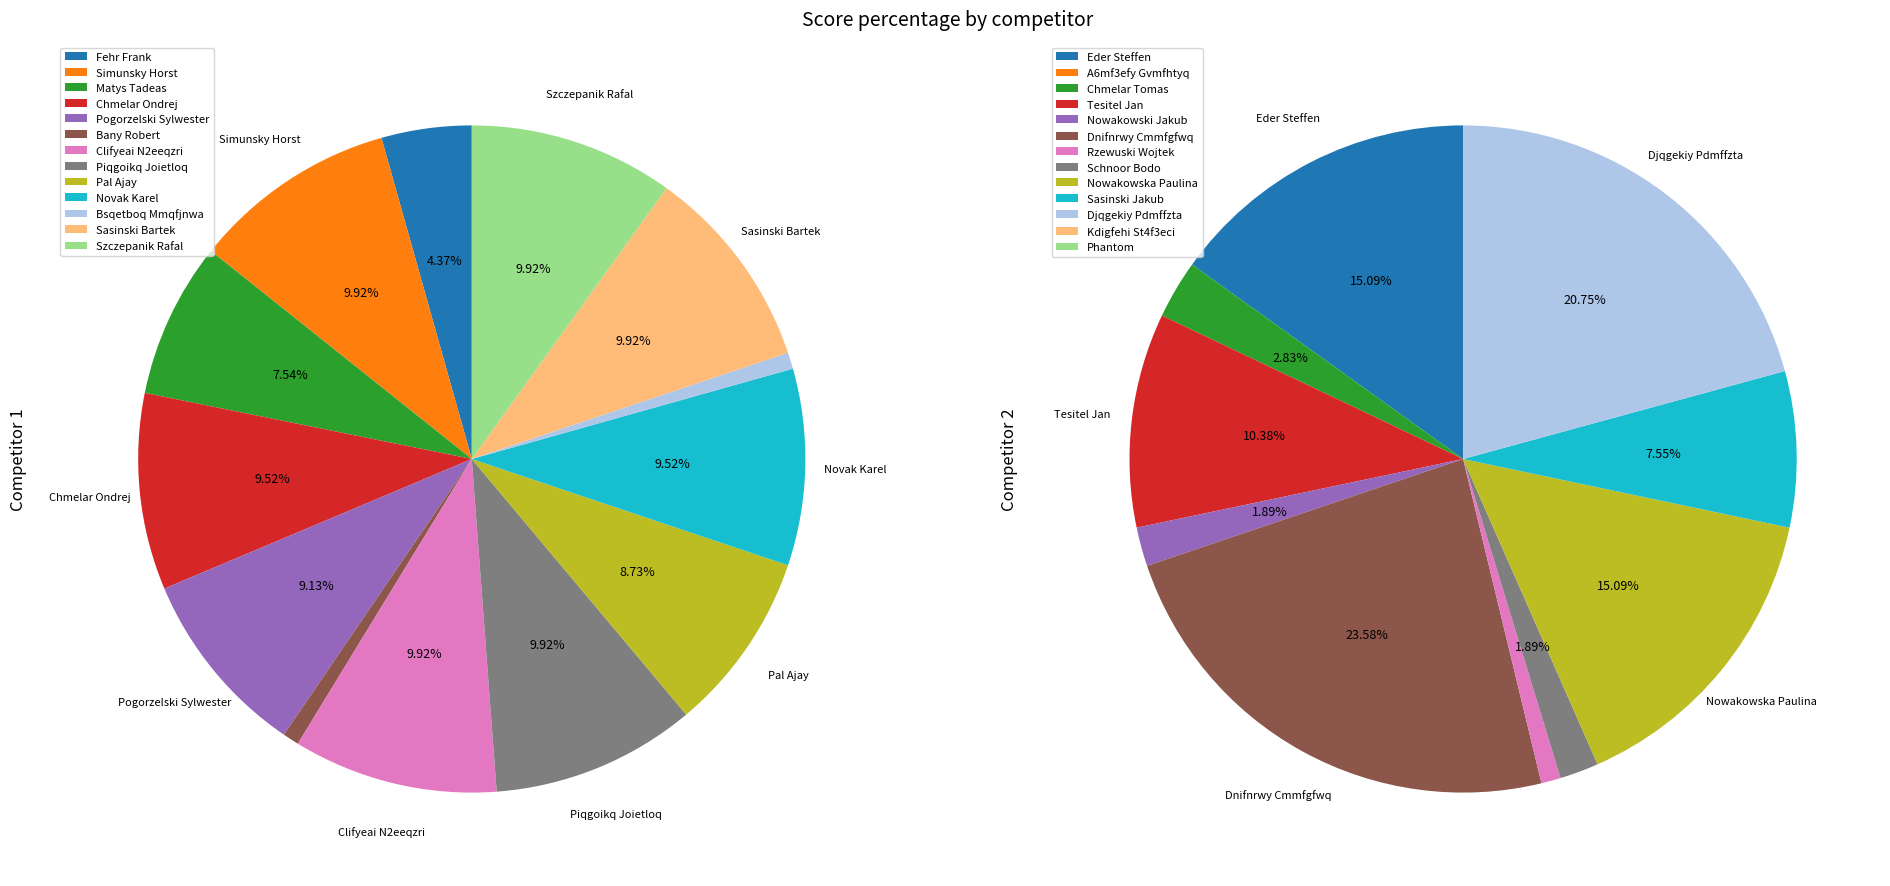

What percentage is the 7 slice, to the nearest percent?

2%